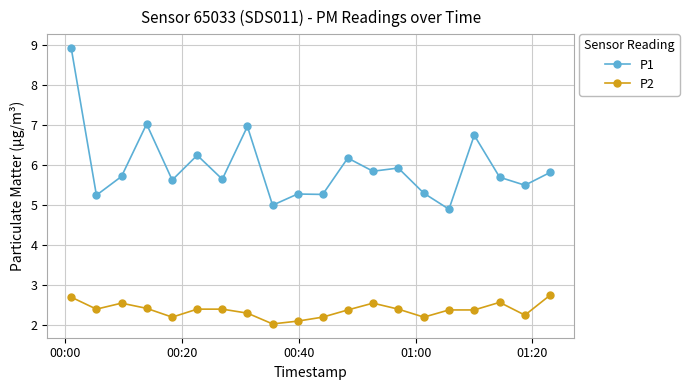

What is the greatest value displayed?

8.9